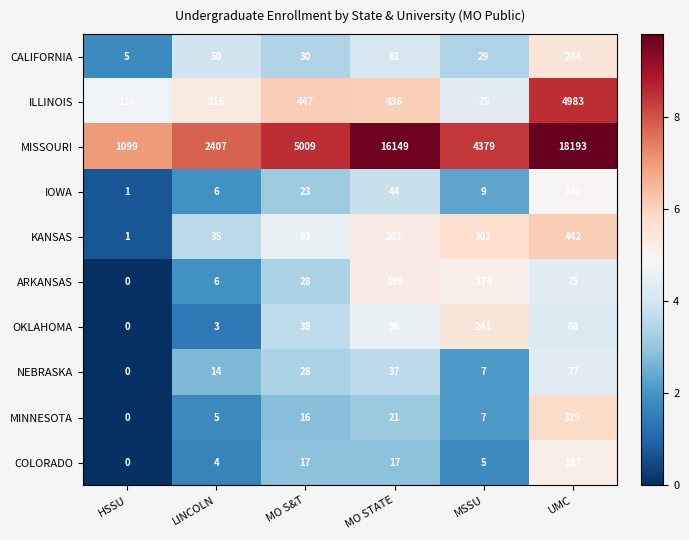

True or false: COLORADO has a value of 43 at UMC.

False